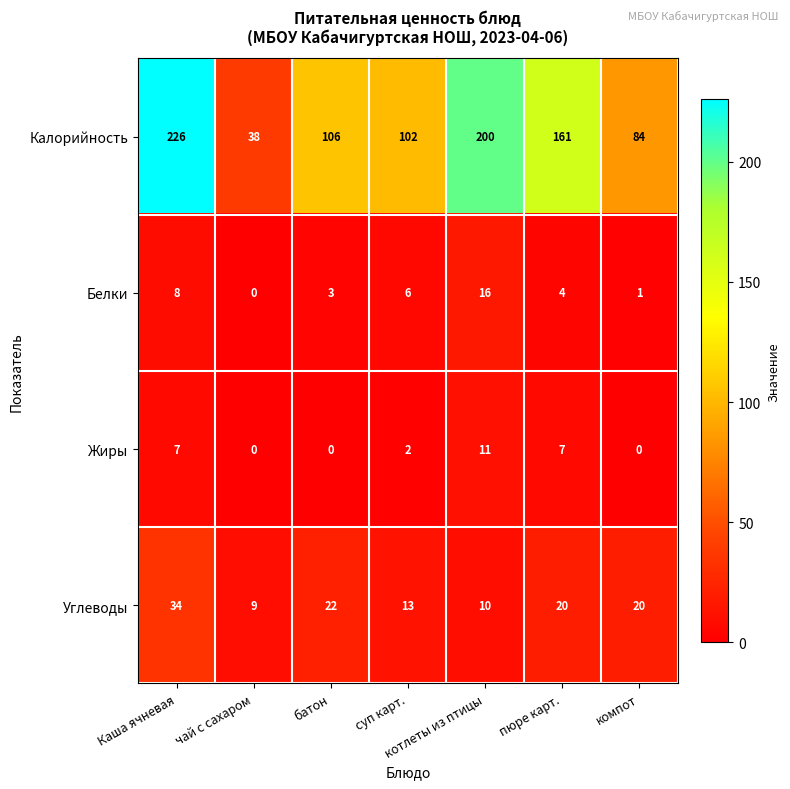

What is the total value across all series at батон?

131